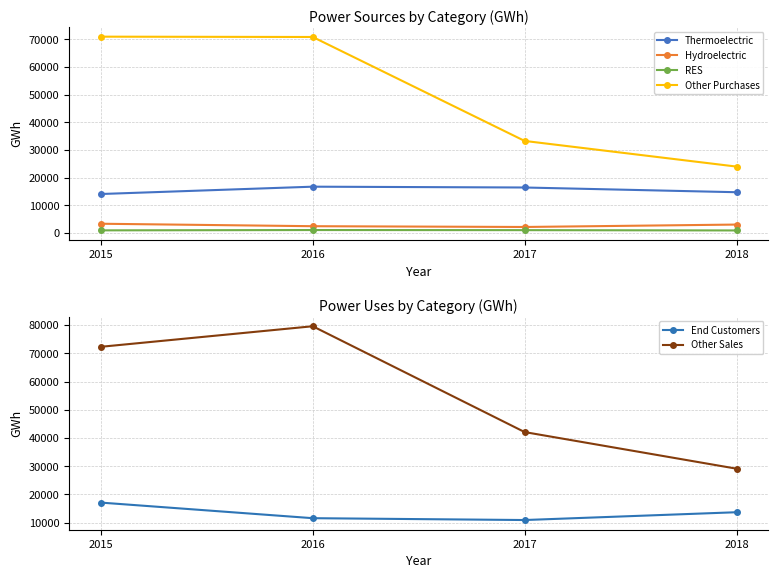

What is the difference between the second highest and second lowest values in the Thermoelectric series?

1706